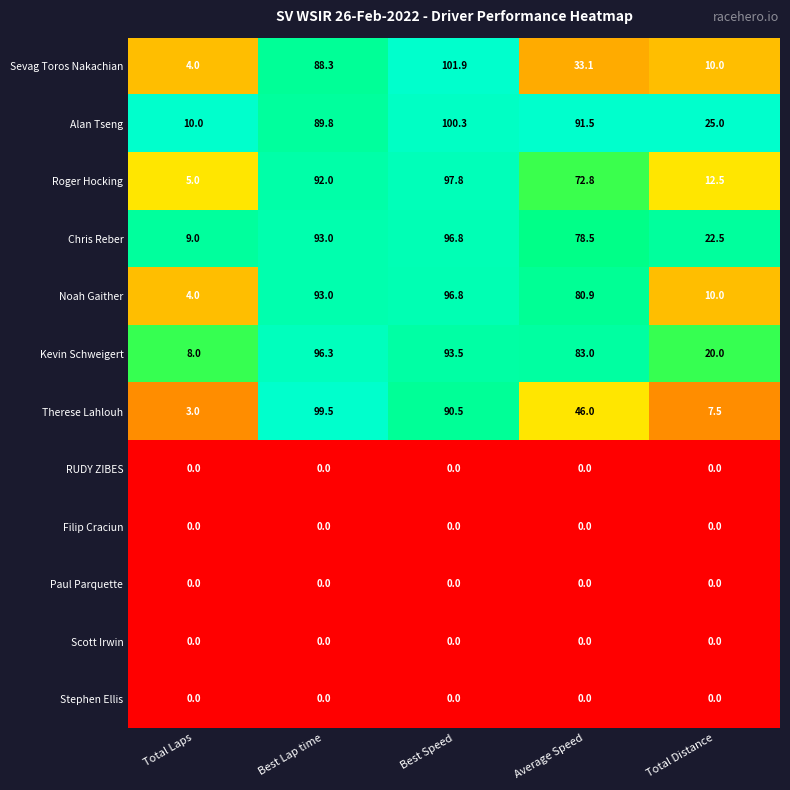

At how many categories does at least one series exceed 0?

5